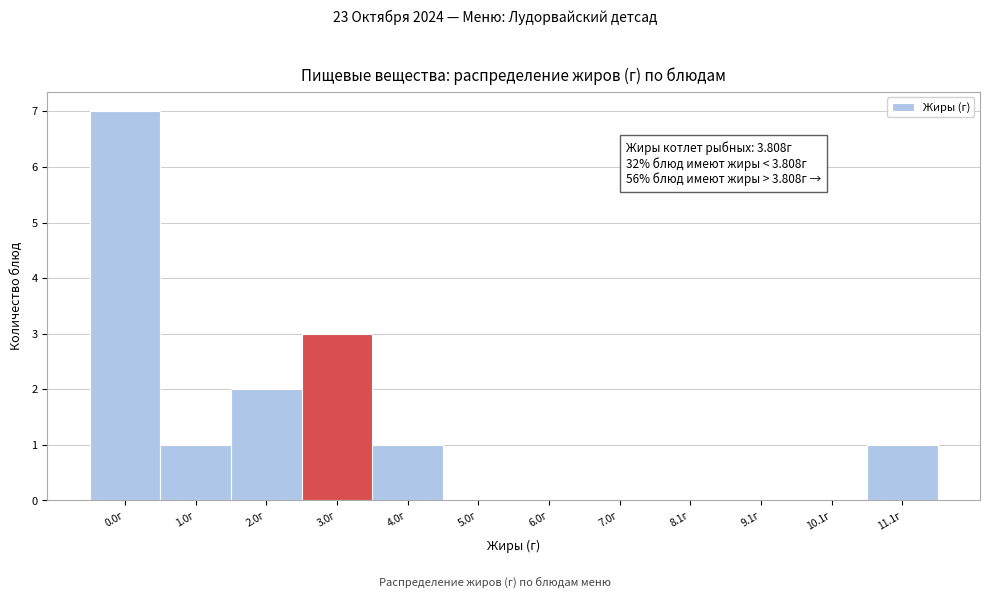

Reading left to right, extract all data points from this chart.

0.0г=7	1.0г=1	2.0г=2	3.0г=3	4.0г=1	5.0г=0	6.0г=0	7.0г=0	8.1г=0	9.1г=0	10.1г=0	11.1г=1